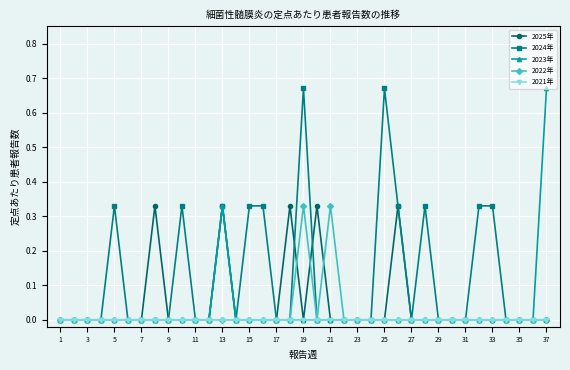

Which series has the largest total across all categories?

2024年